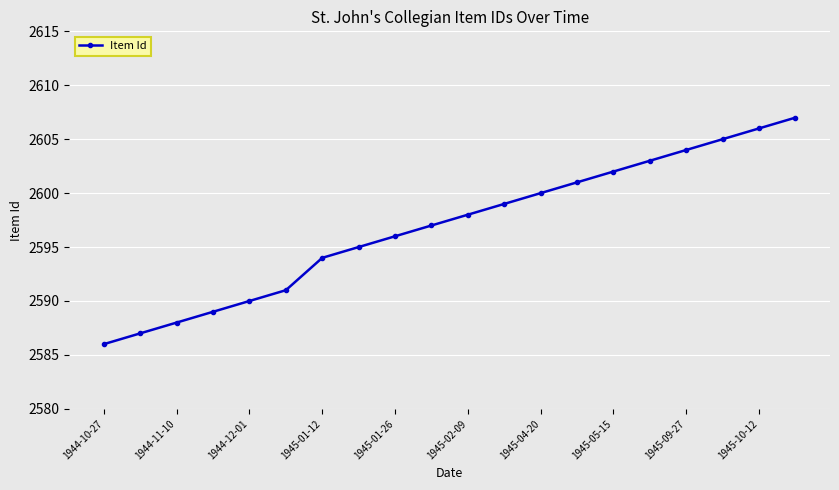

What is the value of the 1st point from the left?

2586